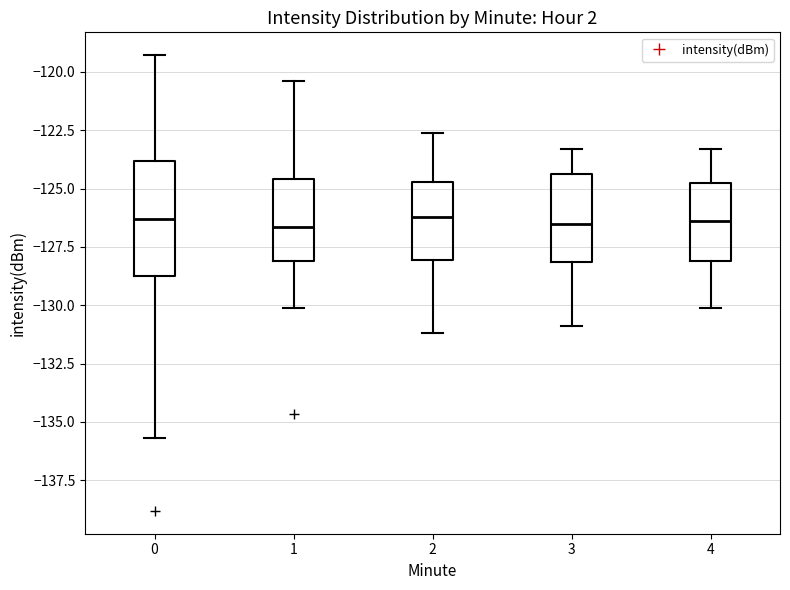

Which box is the tallest, from its lower edge to its upper edge?

0